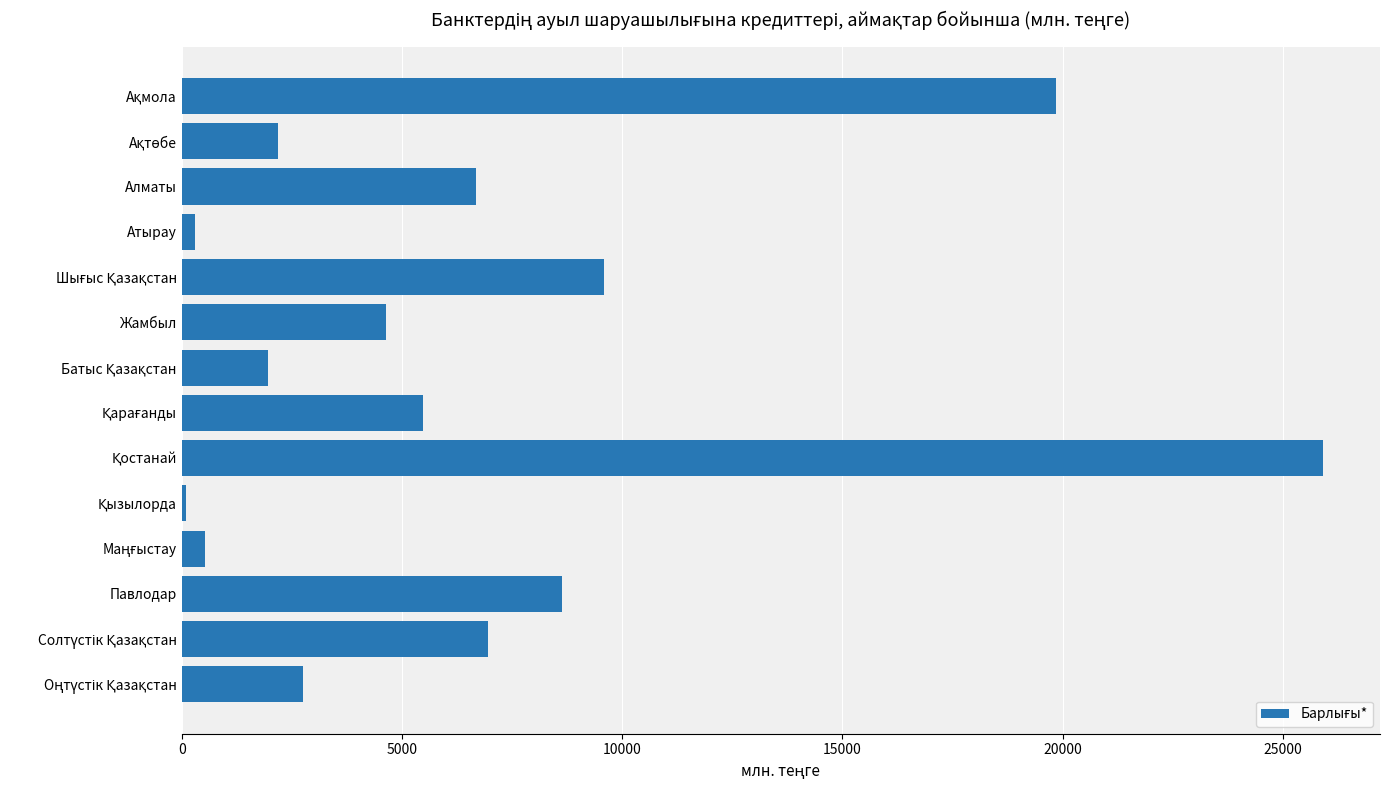

What is the sum of all values?

95577.9